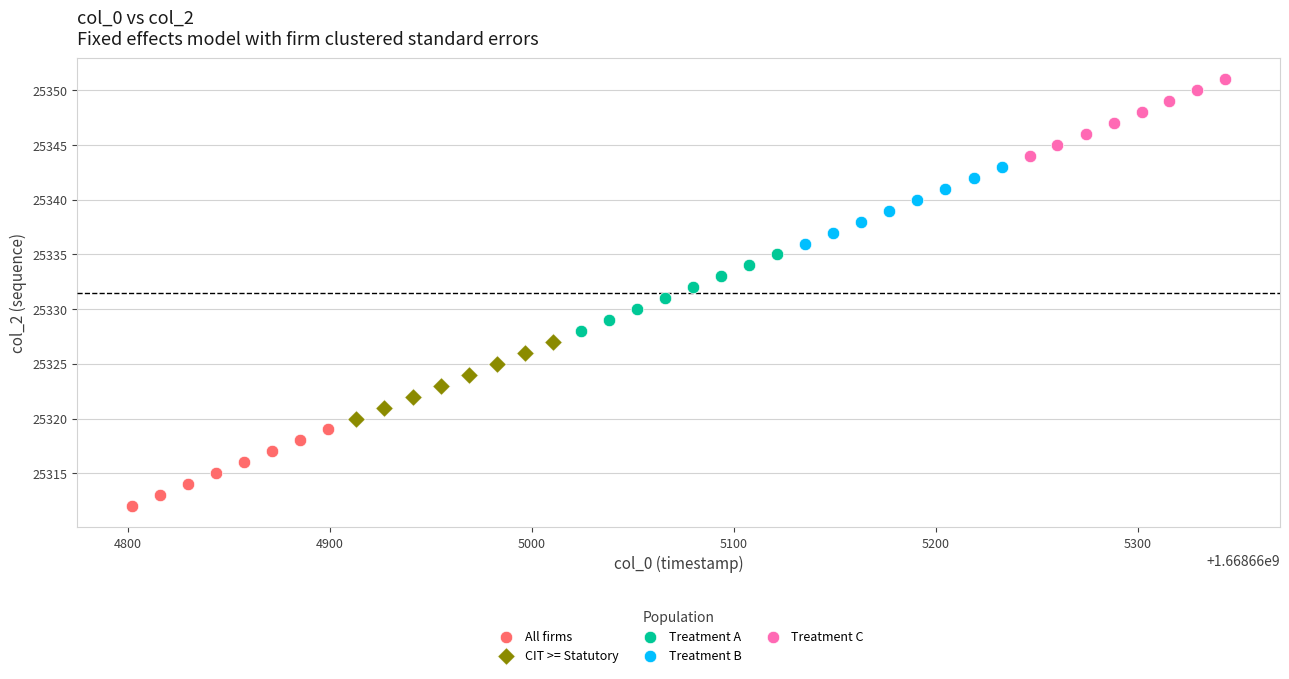

Which series reaches the maximum Y coordinate?

Treatment C